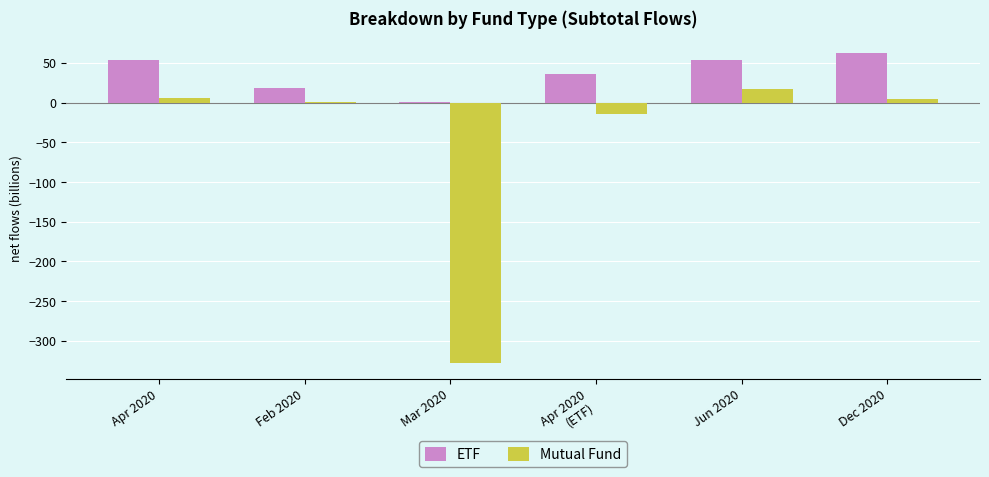

What is the average value of the Mutual Fund series?

-52